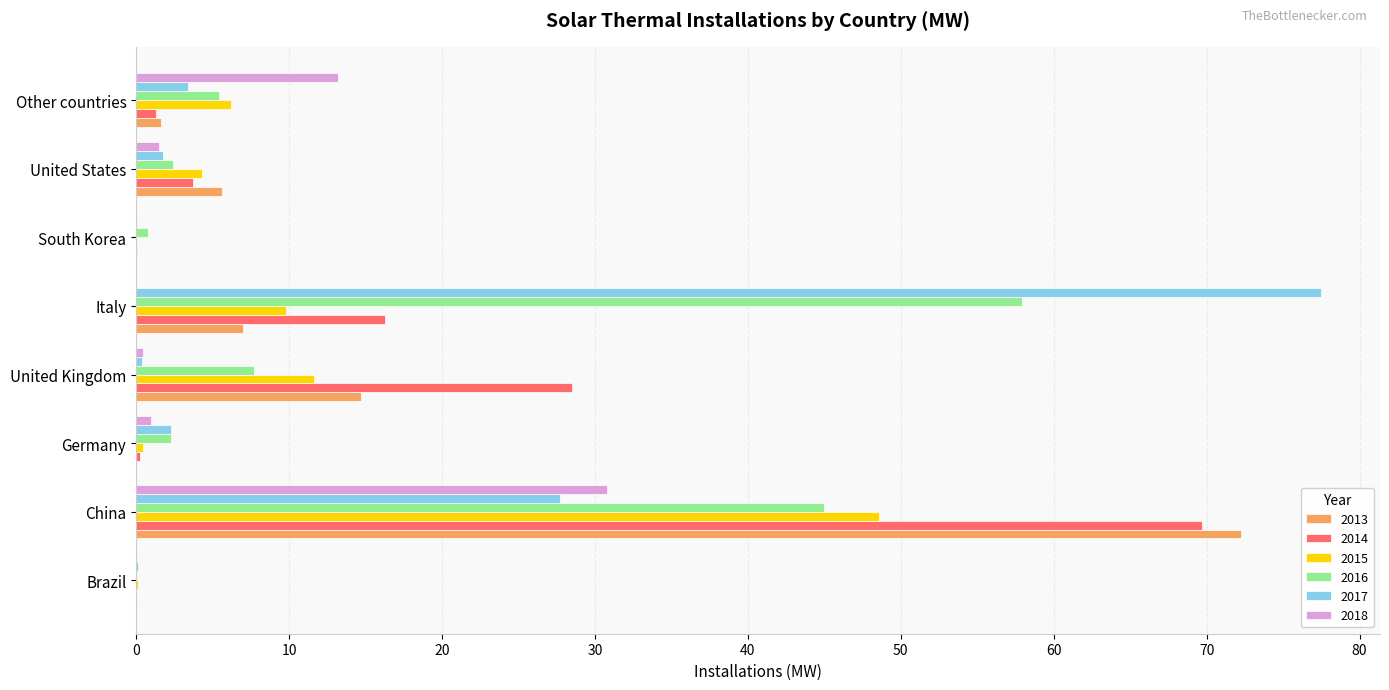

What is the sum of all 2017 values?

113.1